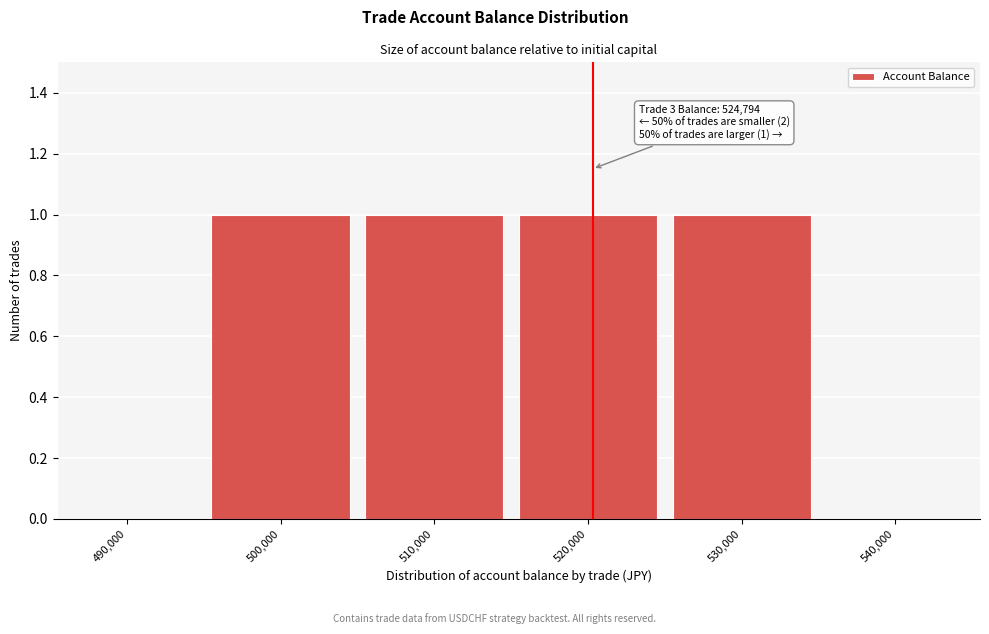

Reading left to right, what are all the values shown in this chart?

490,000=0	500,000=1	510,000=1	520,000=1	530,000=1	540,000=0